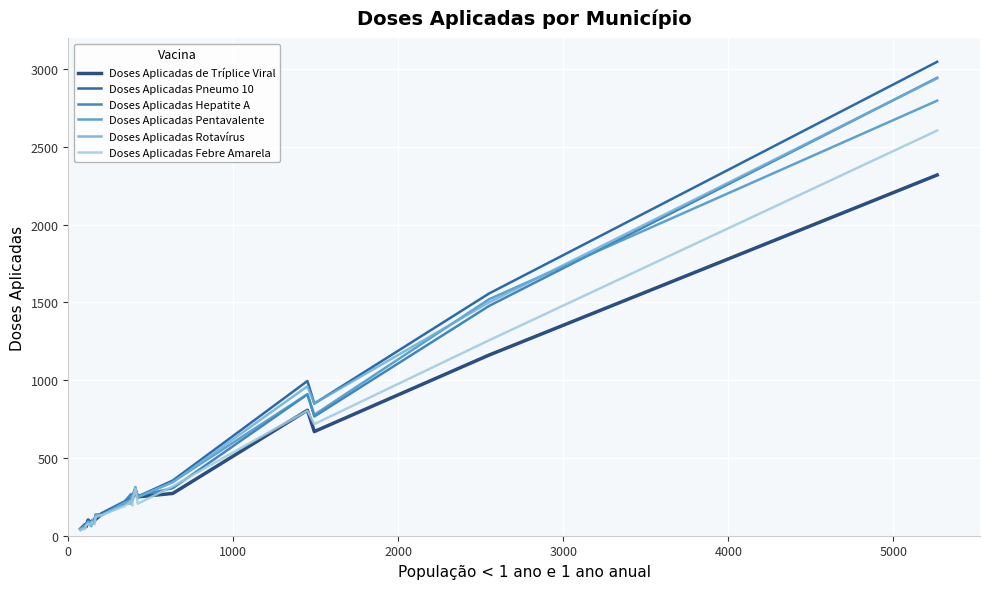

Which series has the widest spread of values?

Doses Aplicadas Pneumo 10